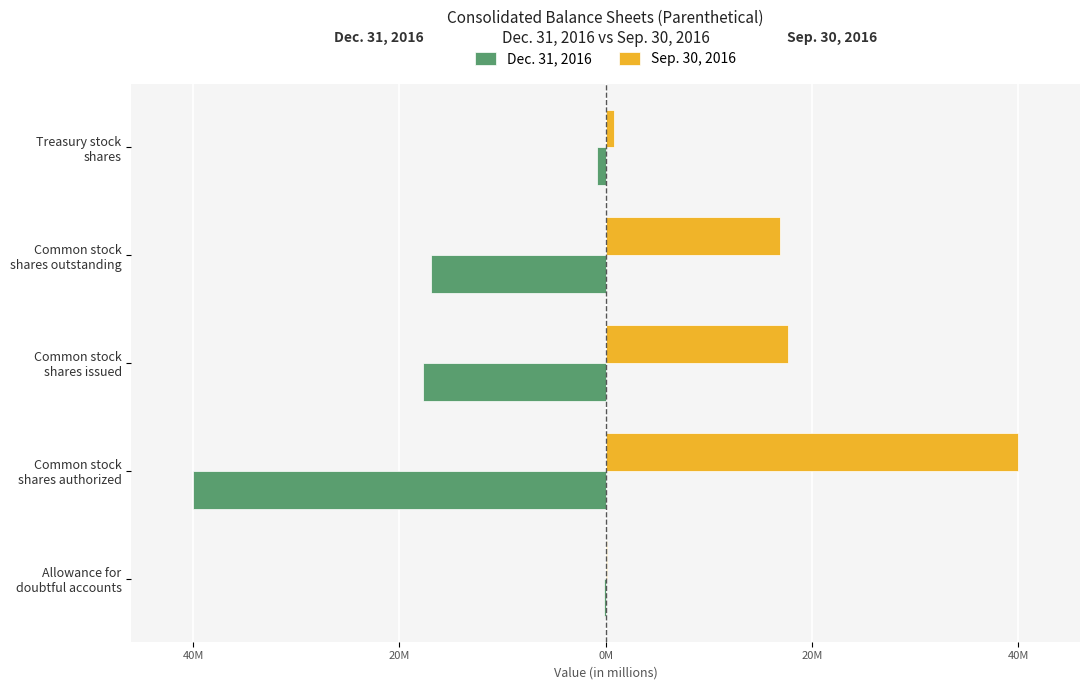

What are all the series names shown in the legend?

Dec. 31, 2016, Sep. 30, 2016